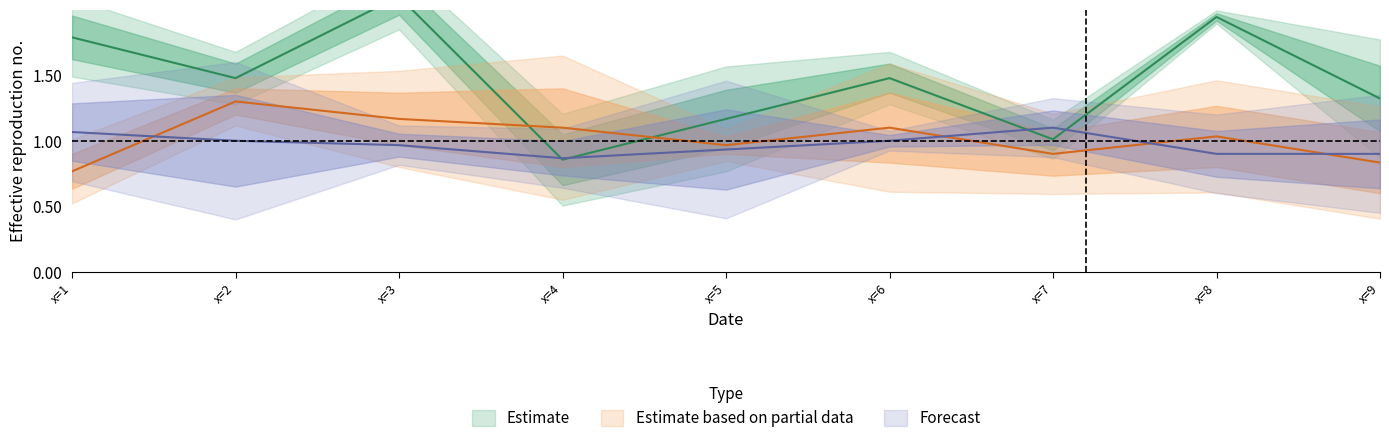

At x=3, list the series in order from largest to smallest.

col_2, col_8, col_5